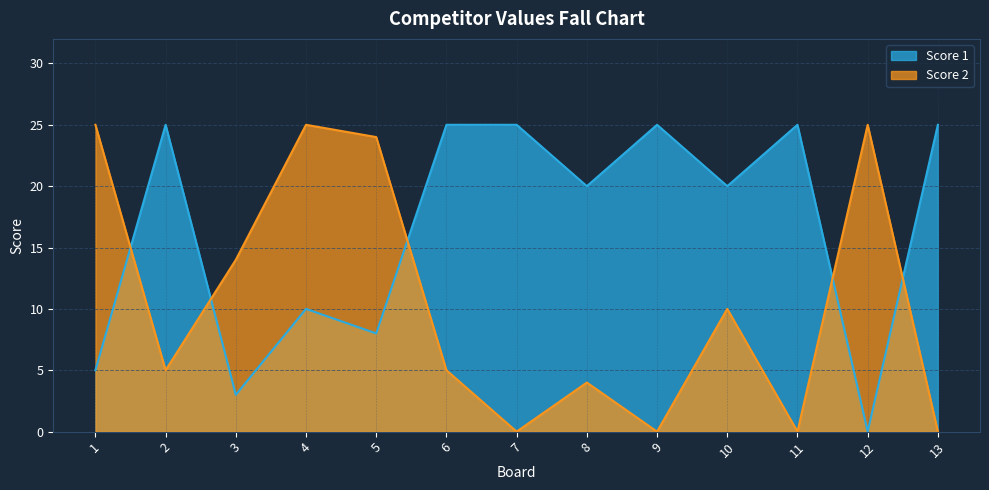

The Score 2 series shows -10 at 9. True or false?

False